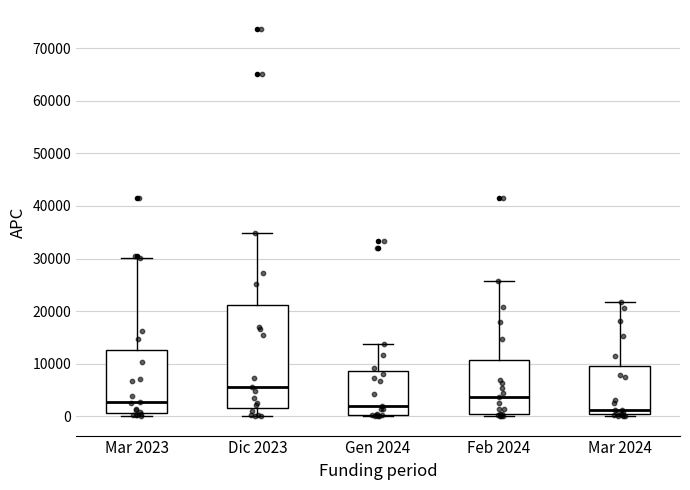

Comparing the boxes themselves (not the whiskers), which one is the tallest?

Dic 2023